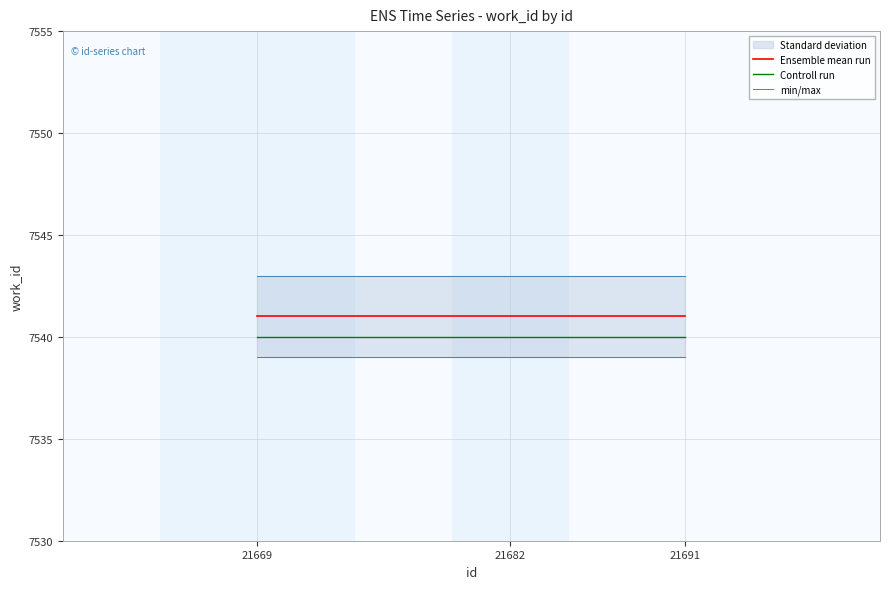

True or false: Controll run has a value of 9890 at 21691.

False